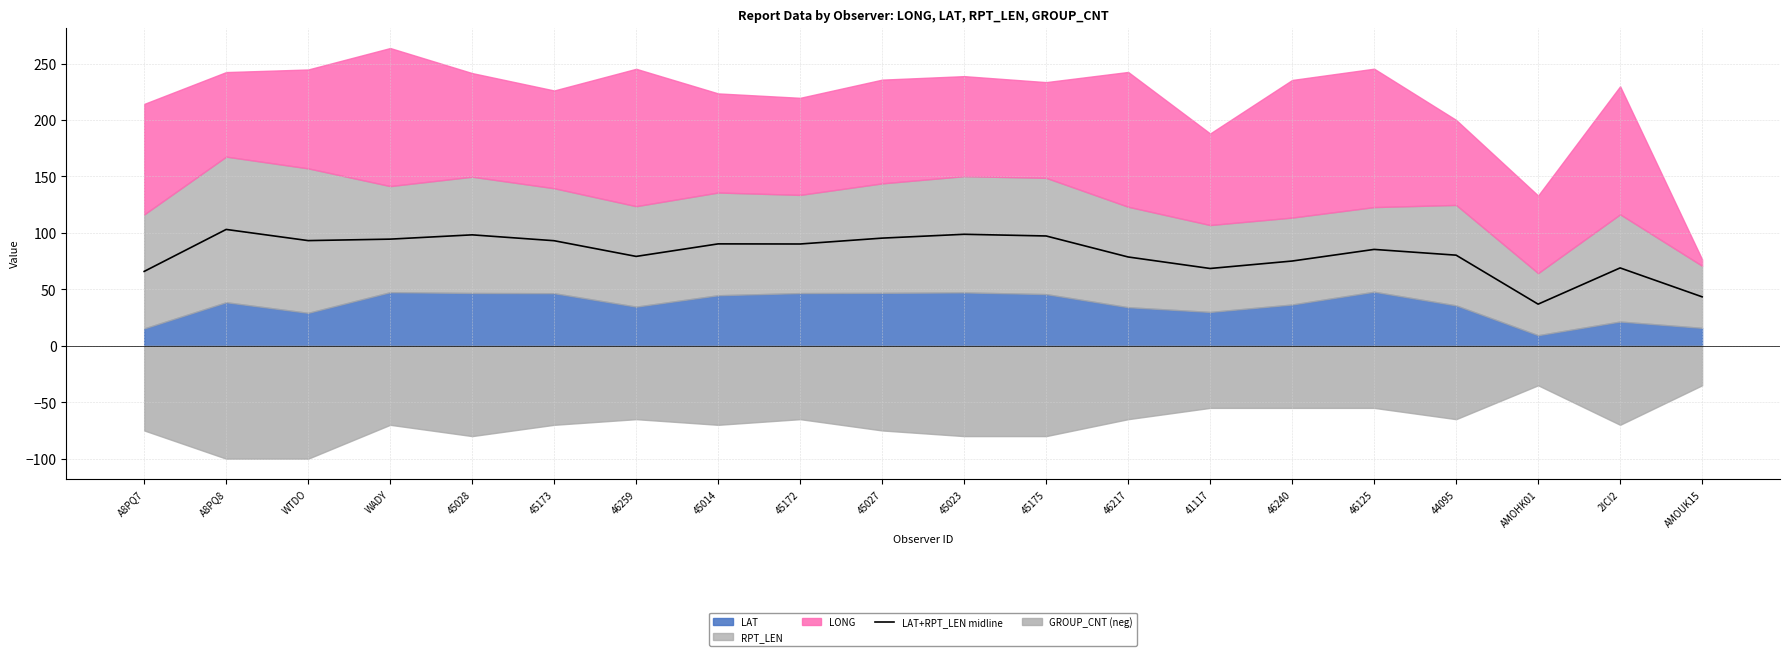

Is it true that the value at WADY is 94.5?

True